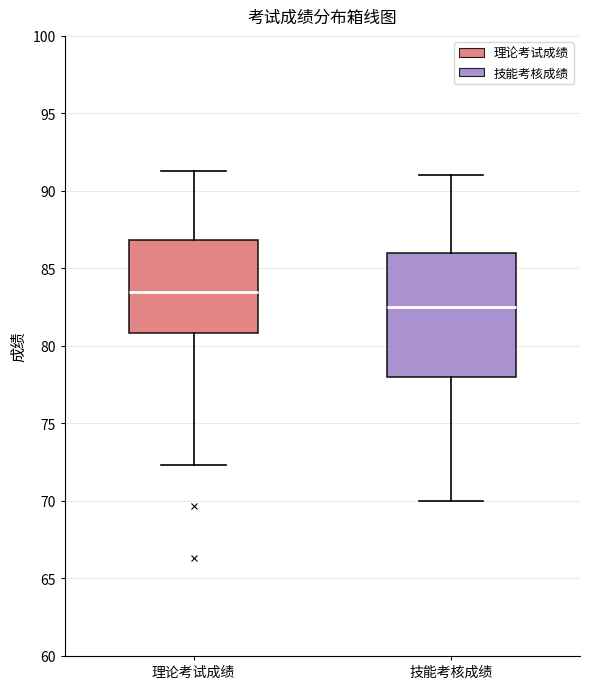

Reading left to right, read every box against the y-axis: the position of its median line, the range the box covers, and the ends of its whiskers. The values are not printed on the chart, so give them approximately, as read against the axis.

理论考试成绩: median 83.5, box 81.0 to 87.0, whiskers 72.5 to 91.5
技能考核成绩: median 82.5, box 78.0 to 86.0, whiskers 70.0 to 91.0